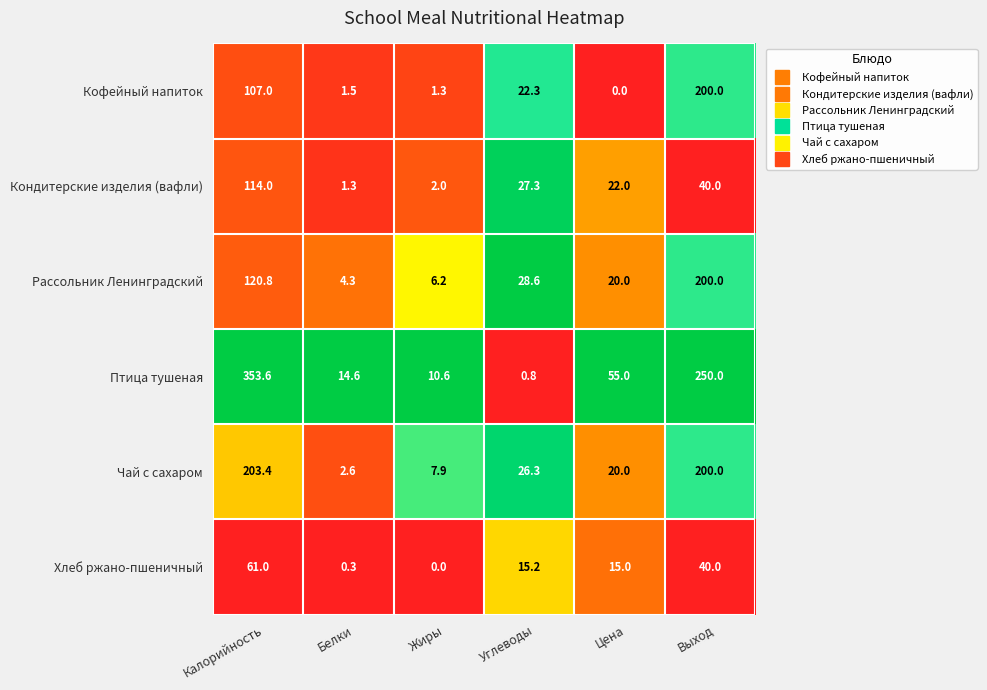

What is the minimum value for Чай с сахаром?

2.6